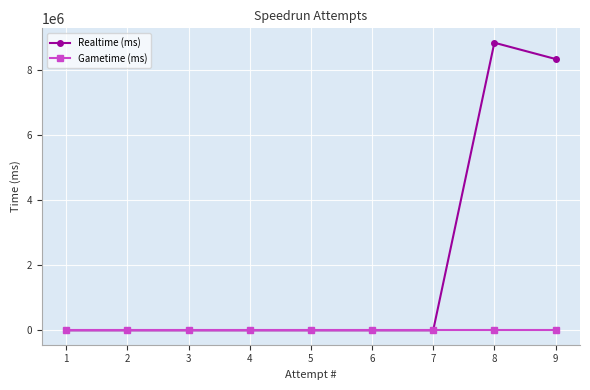

Rank the series by their average value, from lowest to highest.

Gametime (ms), Realtime (ms)